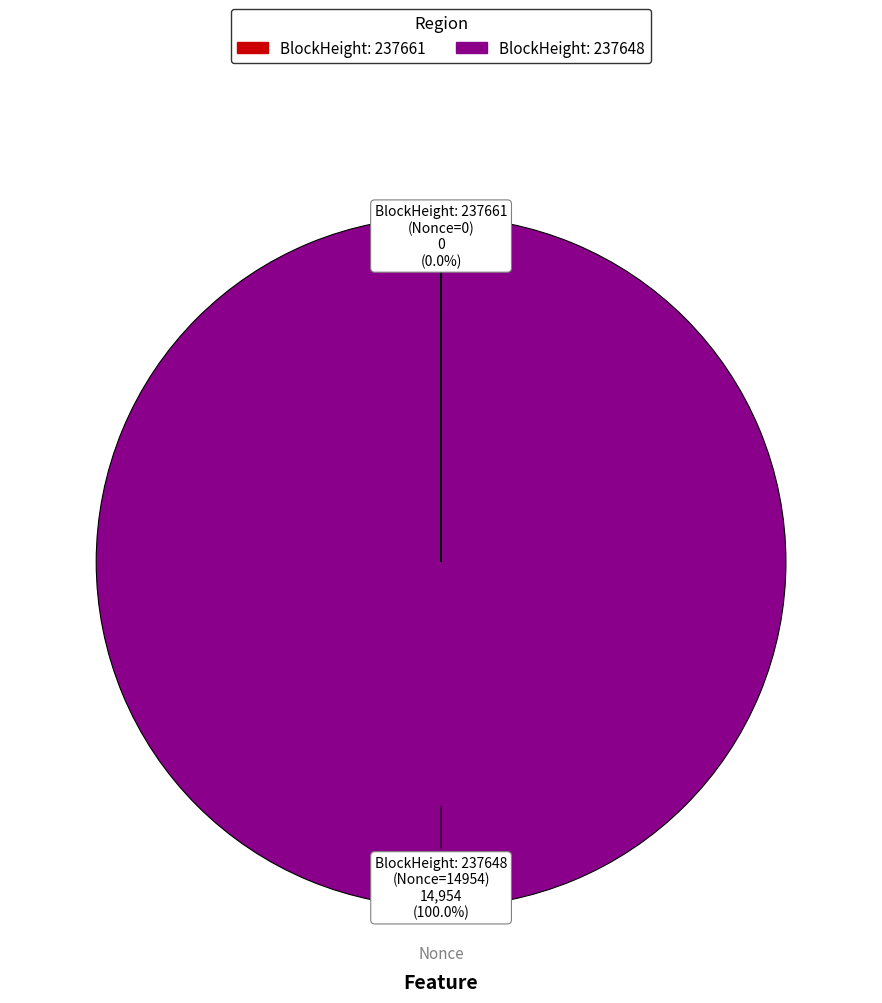

Which category accounts for the majority?

BlockHeight: 237648